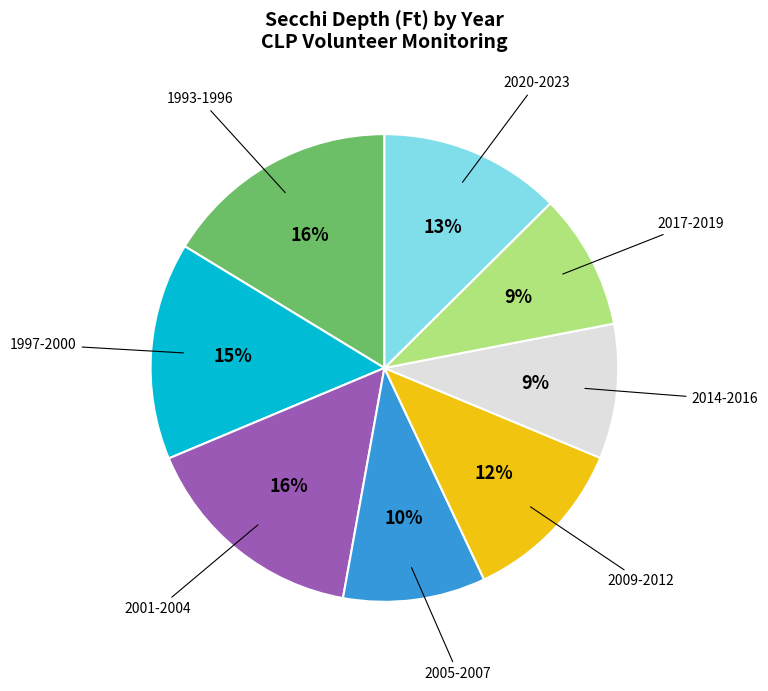

Is there any slice that represents more than half of the pie?

No